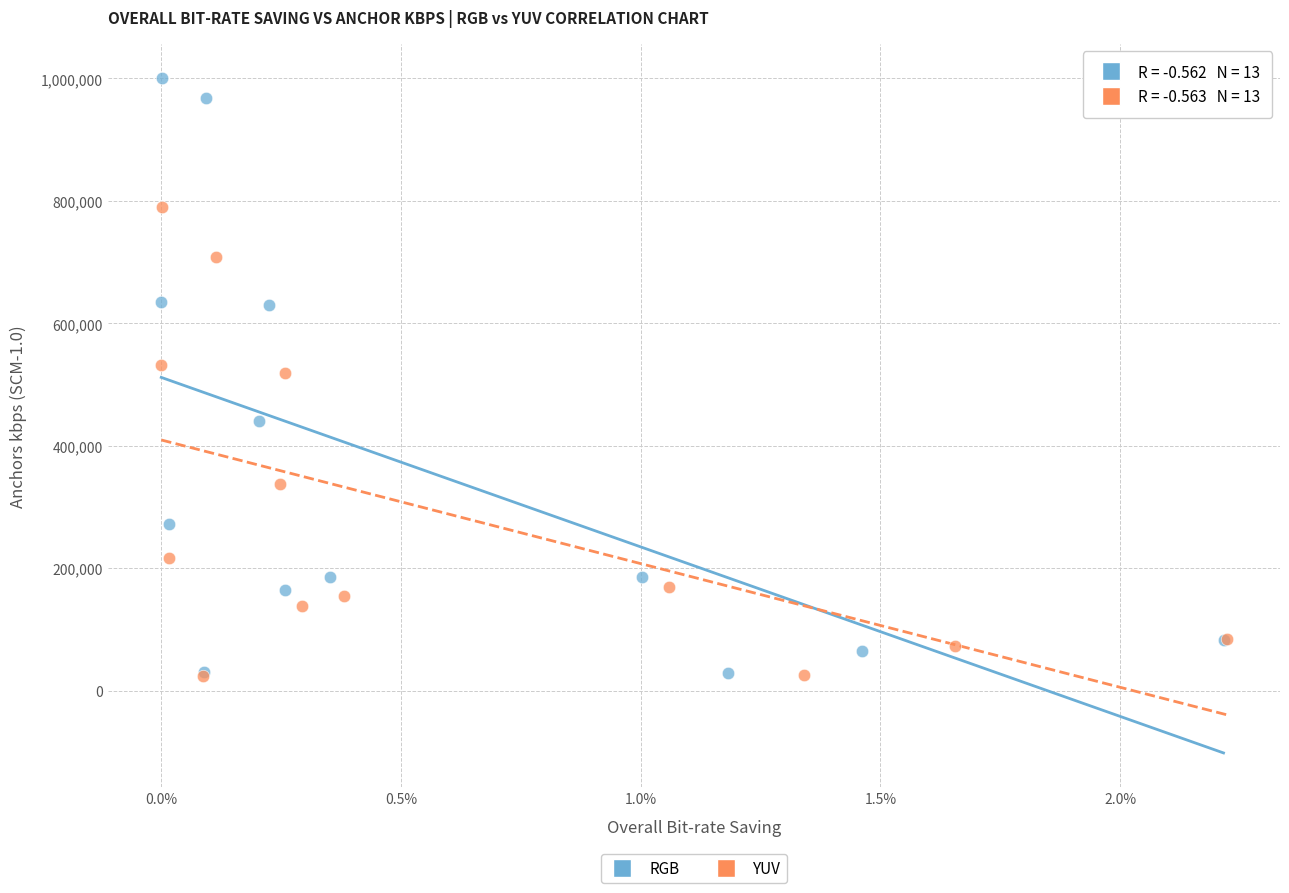

Which series has the widest spread of Y values?

RGB